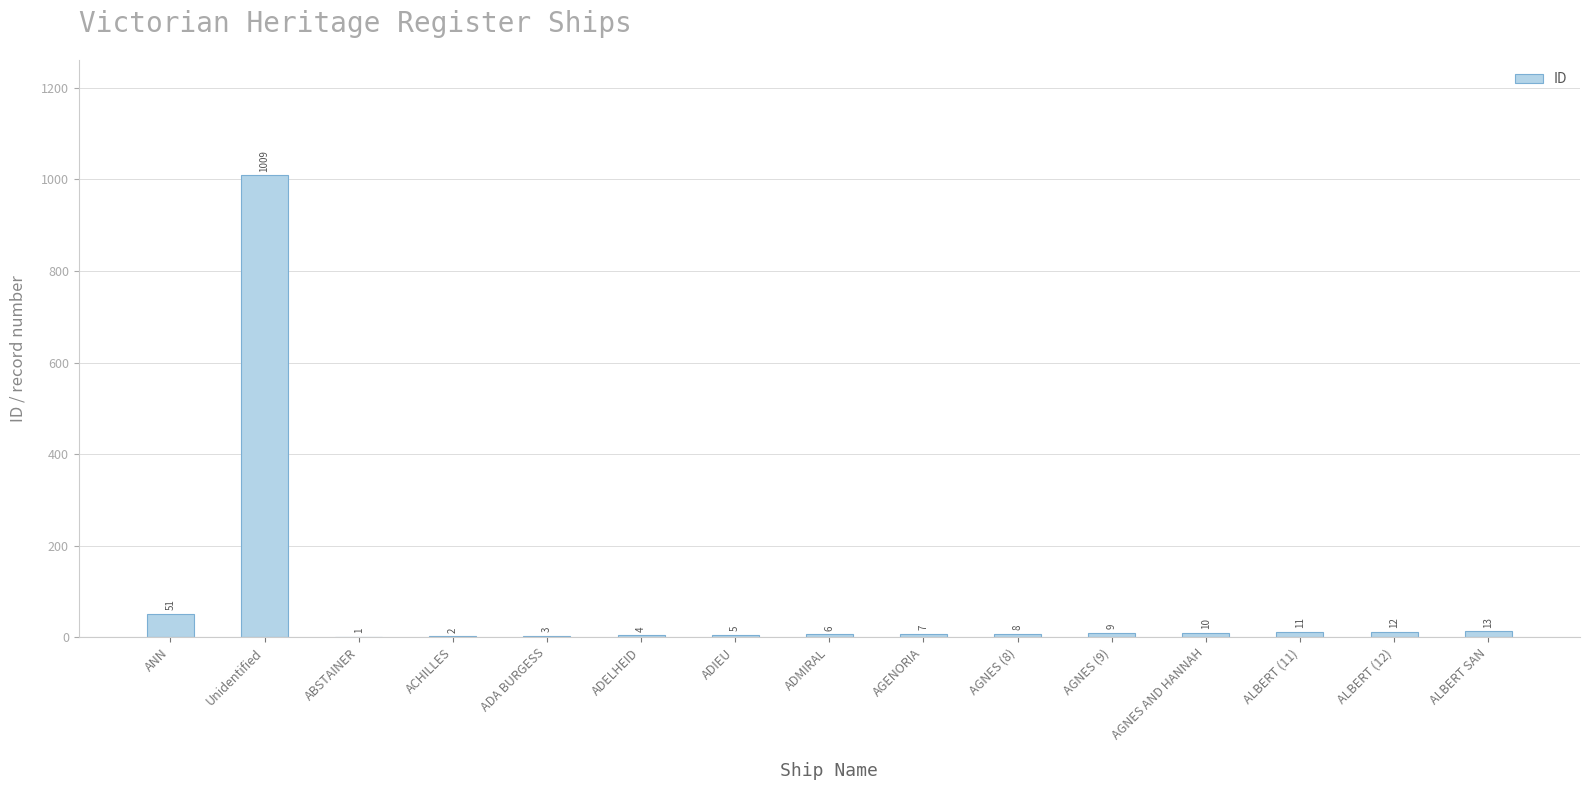

True or false: the data shows 1656 at Unidentified.

False